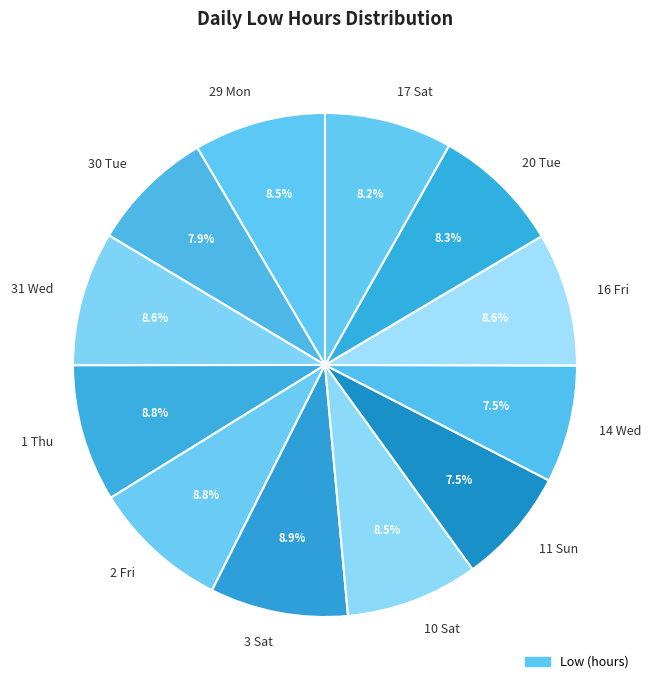

Is there a majority slice in this chart?

No